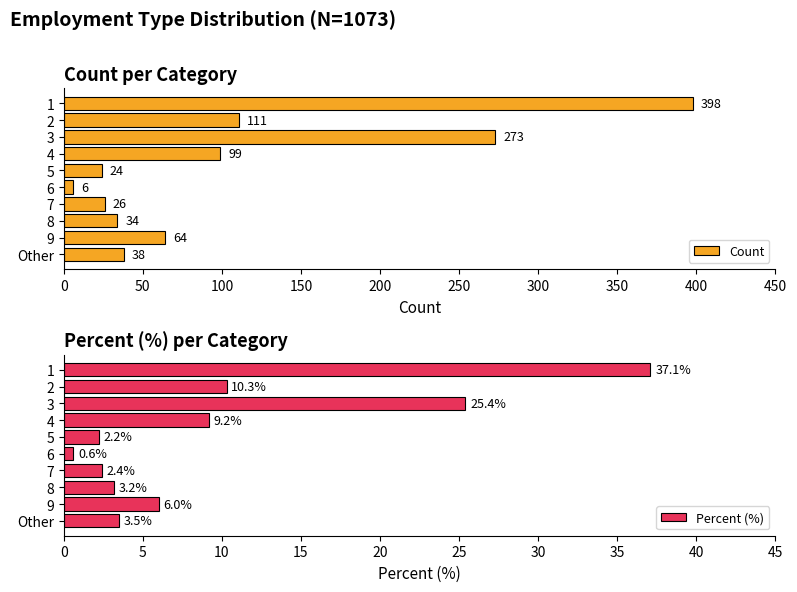

What is the value of the Percent (%) bar at the 4th from the left?

9.2